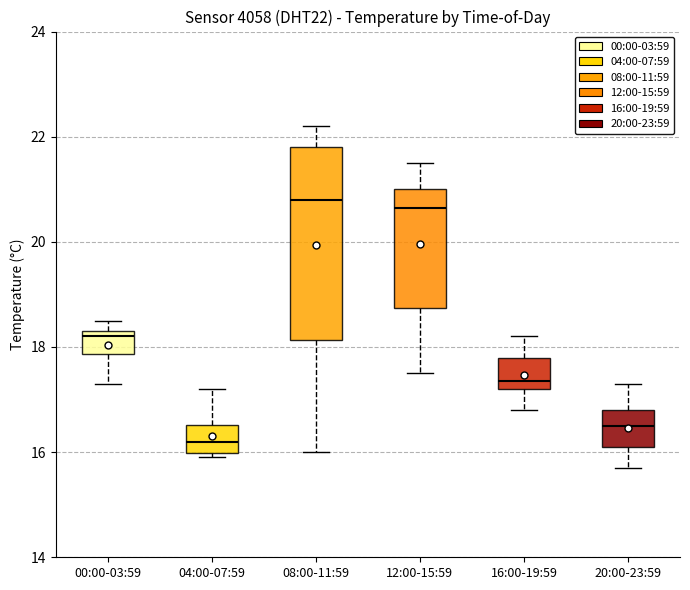

Where is the lower edge of the box for 04:00-07:59 on the y-axis? The values are not printed on the chart, so give them approximately, as read against the axis.

16.0